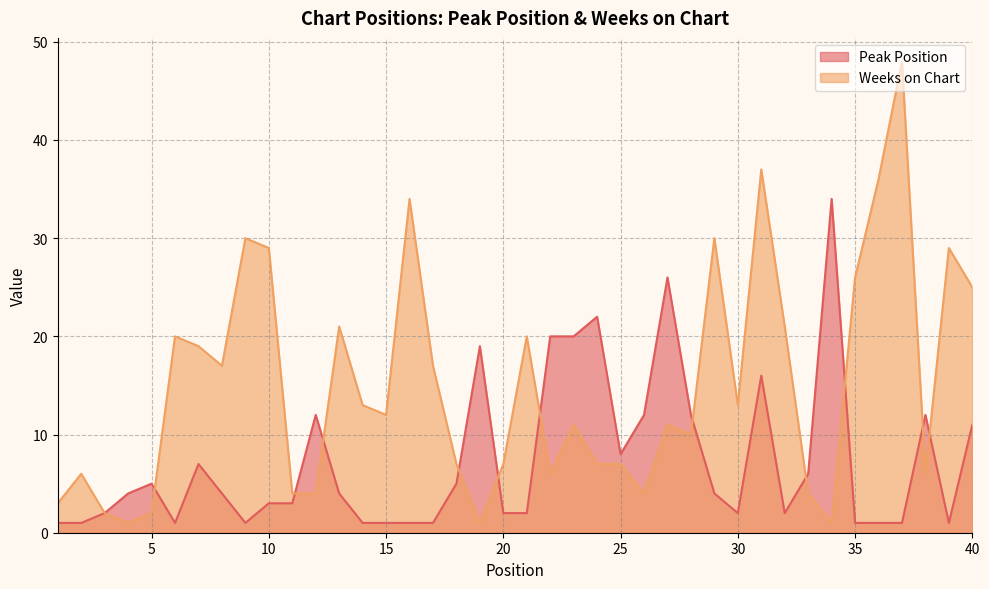

The value of Weeks on Chart at 1 is 3. True or false?

True